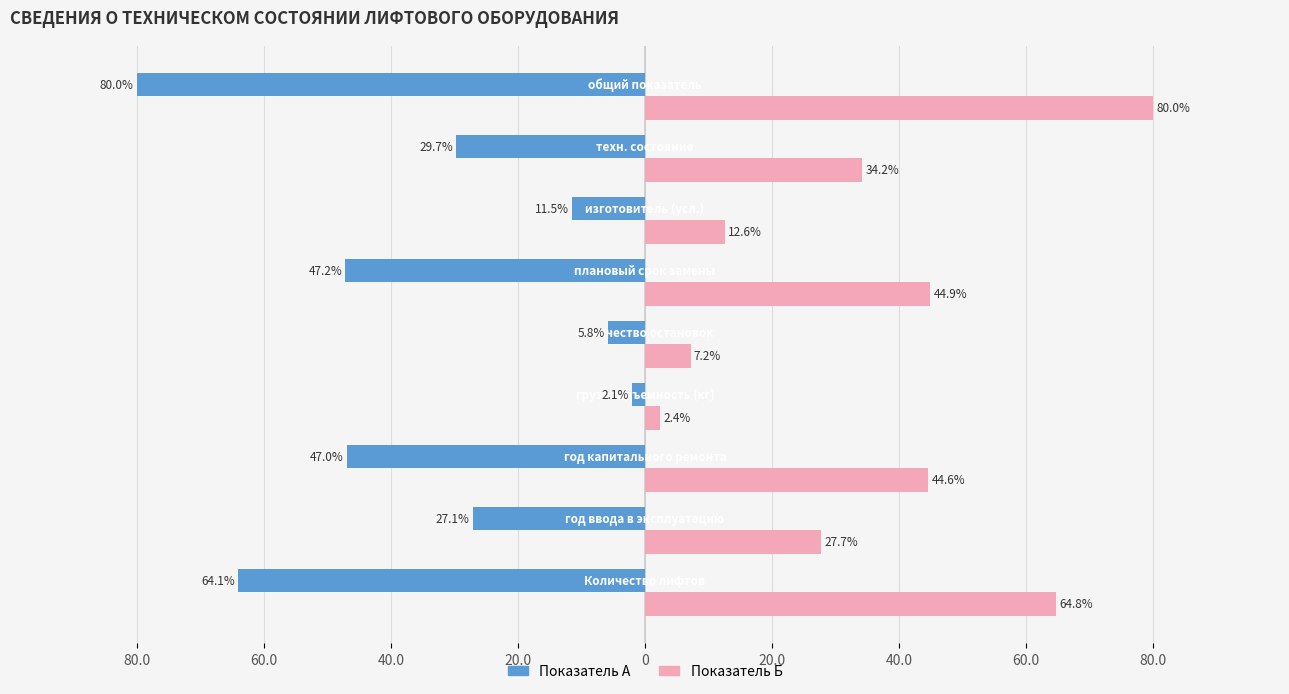

Rank the series by their maximum value, from lowest to highest.

Показатель А, Показатель Б